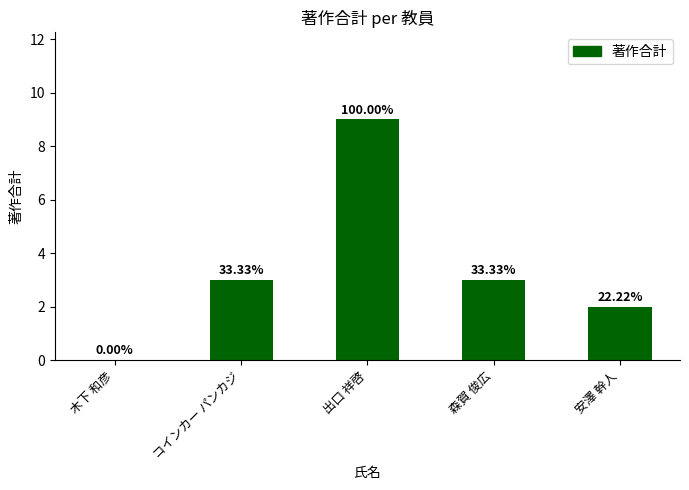

Are the bars horizontal?

No